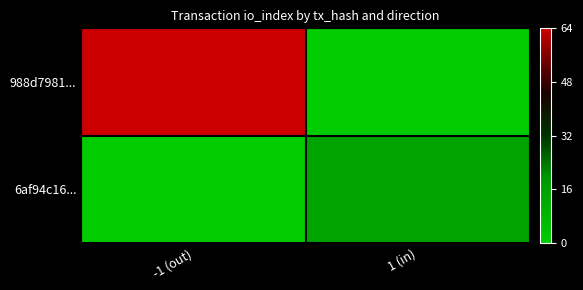

How many distinct data groups are displayed?

2